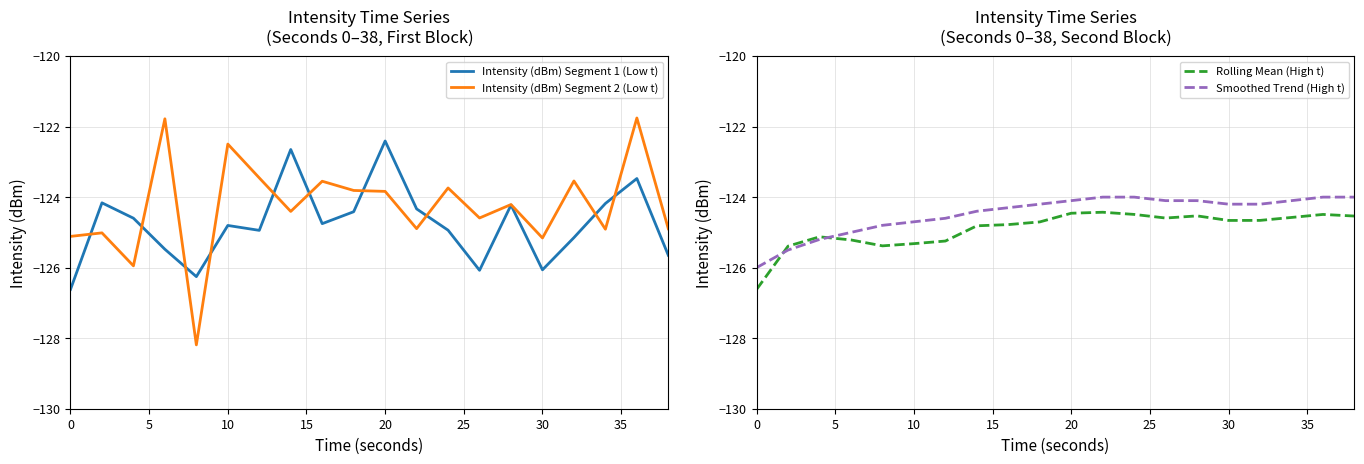

True or false: Smoothed Trend (High t) has a value of -45.7 at 20.

False